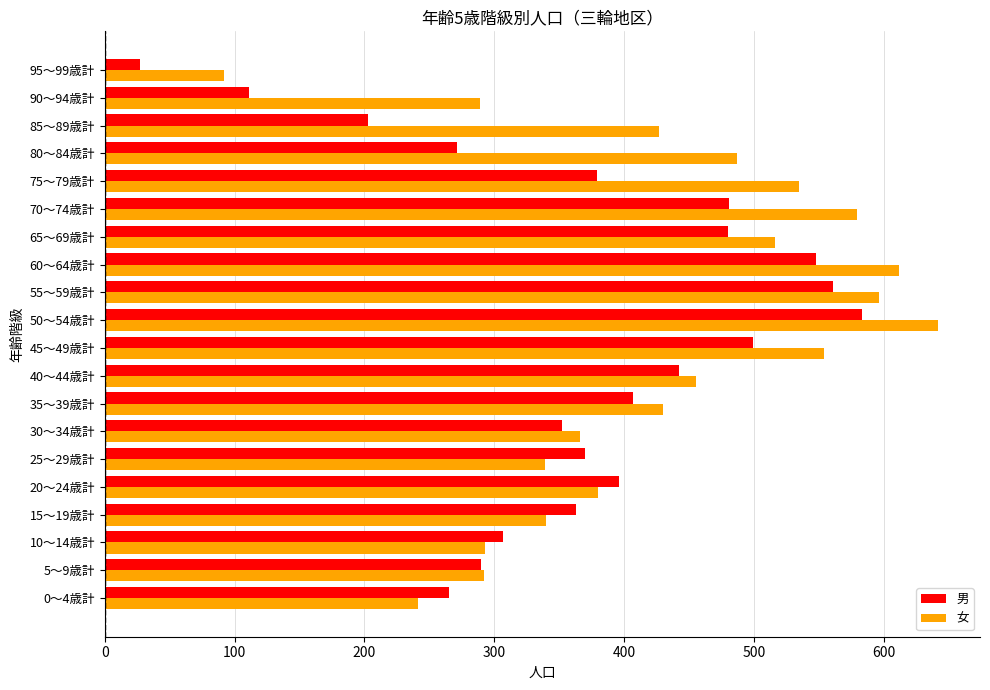

The 男 series shows 277 at 65～69歳計. True or false?

False